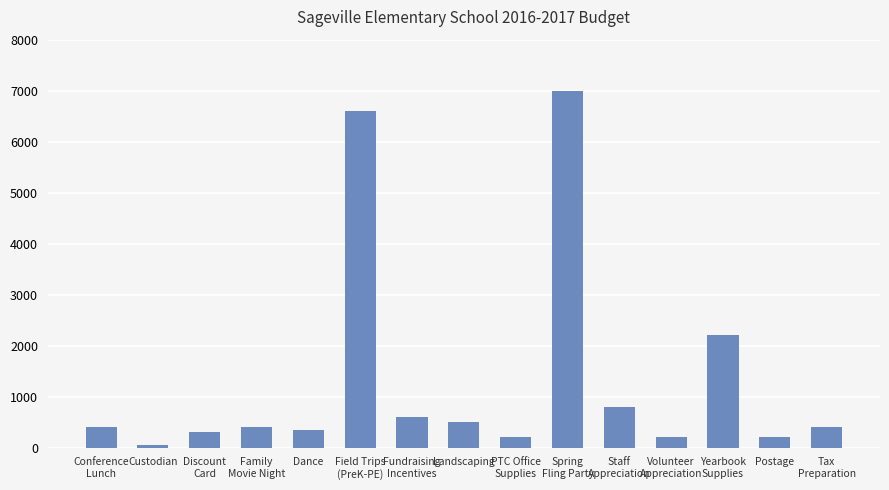

Which has a higher value, Volunteer
Appreciation or Fundraising
Incentives?

Fundraising
Incentives